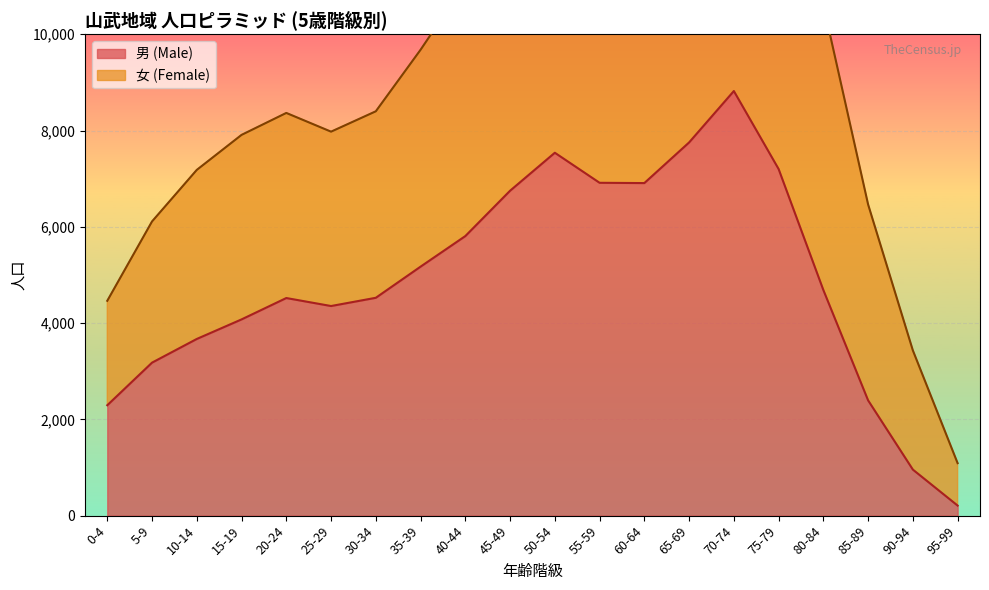

The value of 男 (Male) at 55-59 is 11694. True or false?

False